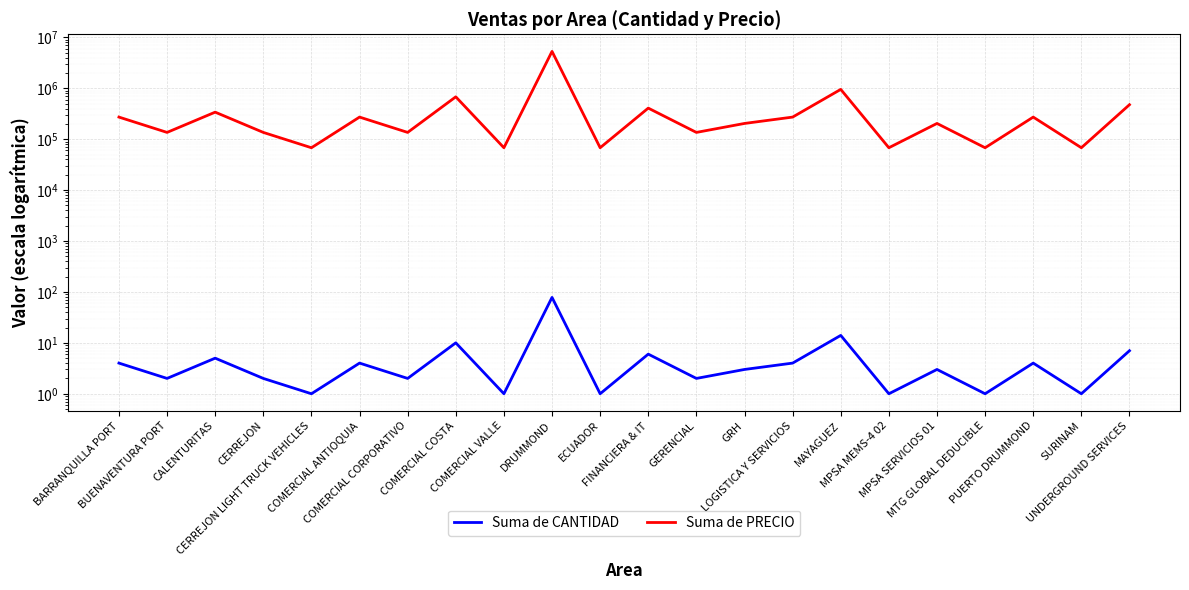

At which category is the sum across all series the highest?

DRUMMOND